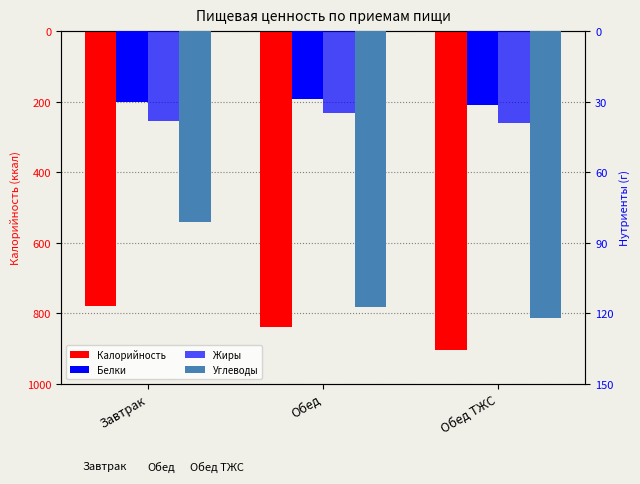

How many distinct data groups are displayed?

4